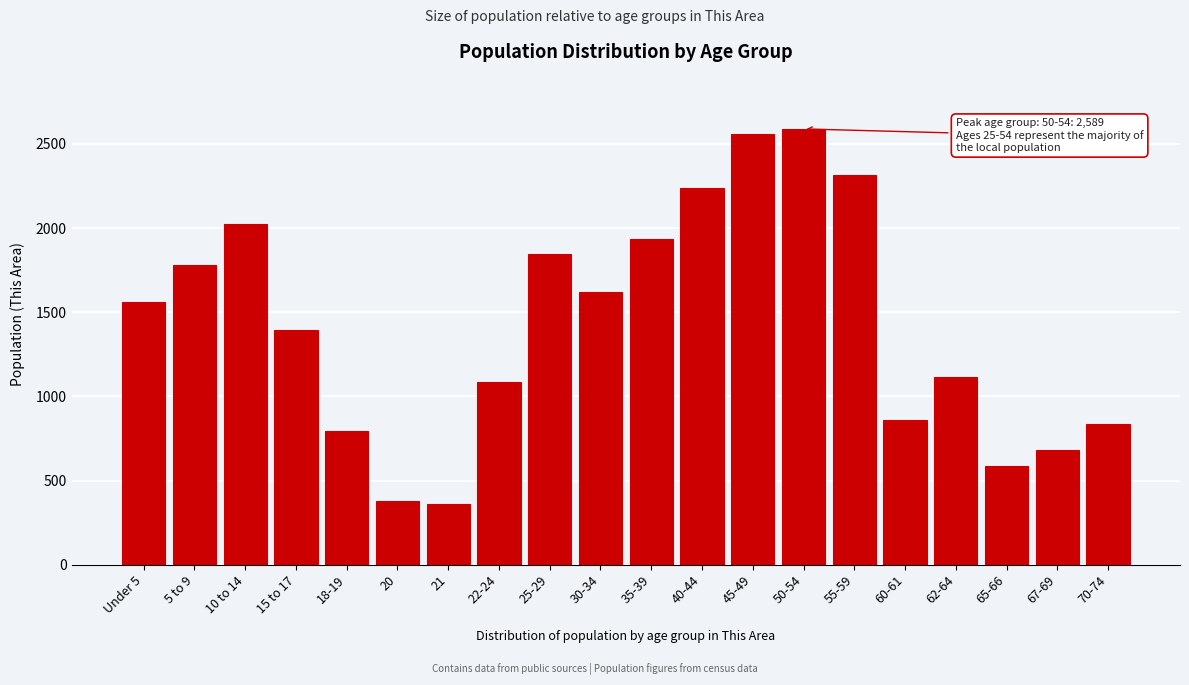

Reading right to left, what are all the values shown in this chart?

70-74=838	67-69=680	65-66=588	62-64=1117	60-61=857	55-59=2316	50-54=2589	45-49=2558	40-44=2240	35-39=1932	30-34=1623	25-29=1843	22-24=1088	21=360	20=377	18-19=792	15 to 17=1395	10 to 14=2024	5 to 9=1780	Under 5=1563